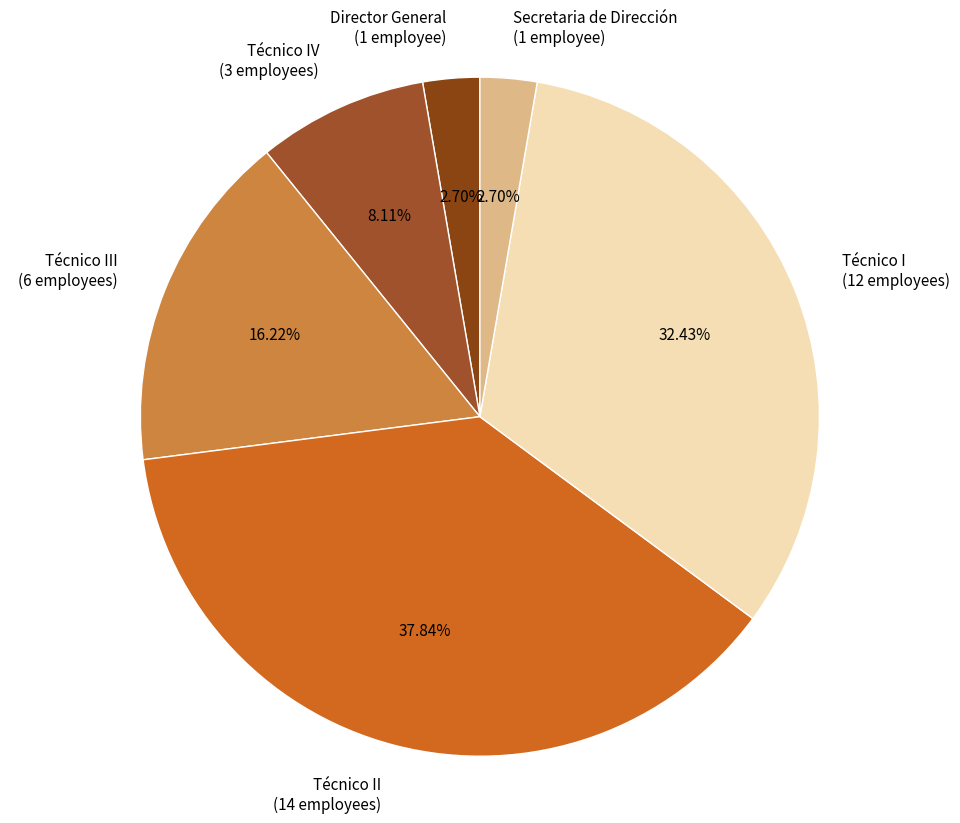

What is the ratio of the value at Técnico III to the value at Técnico II?

0.4